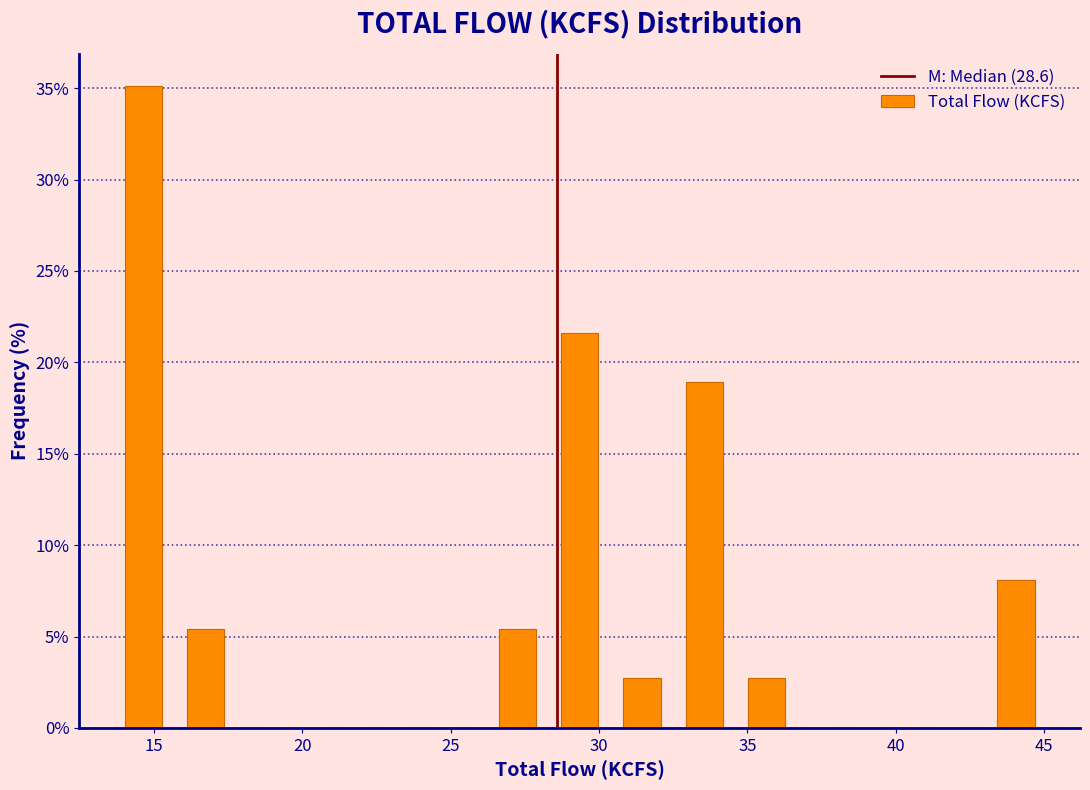

How tall is the bar that spans 43.0 to 45.1 on the x-axis? Neither the bar edges nor the heights are printed on the chart, so give them approximately, as read against the axes.

8.0